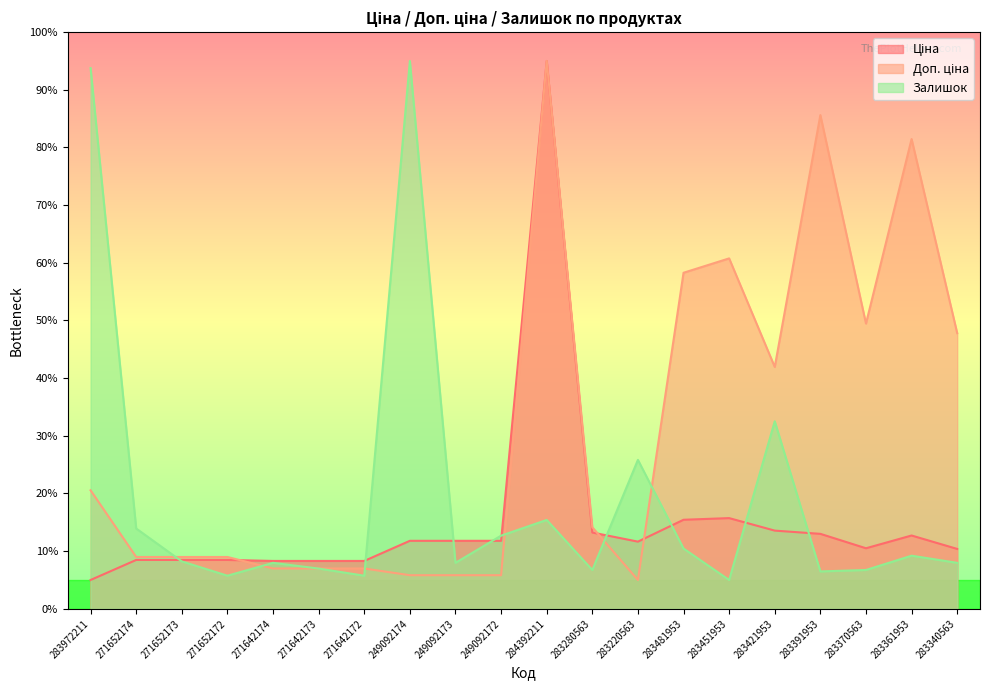

Between 283340563 and 249092172, which is larger?

249092172